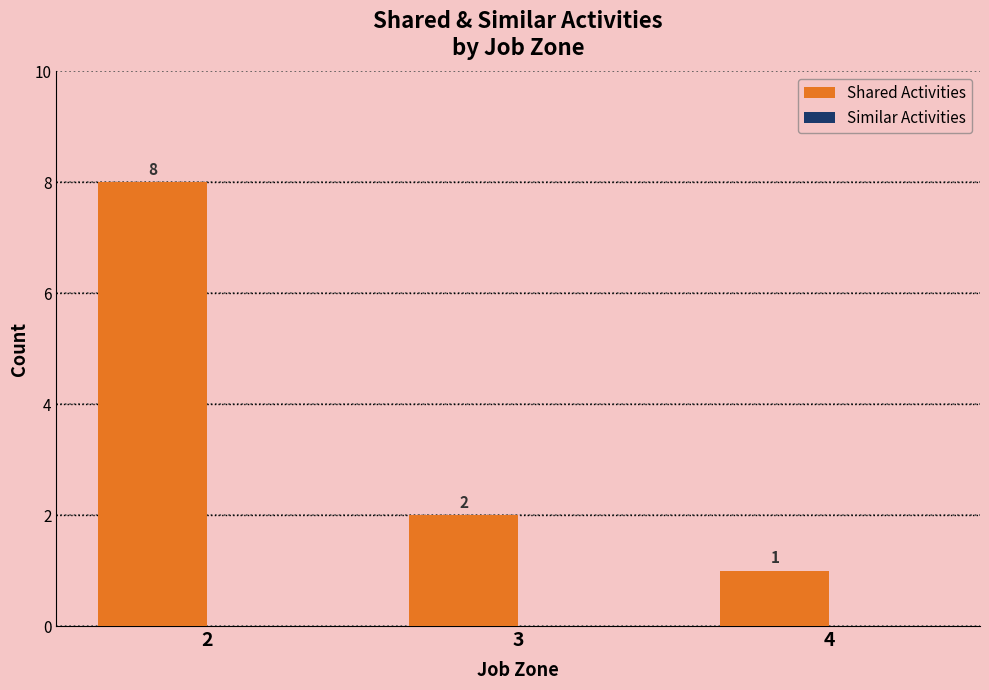

Is it true that the value at 3 is 2?

True